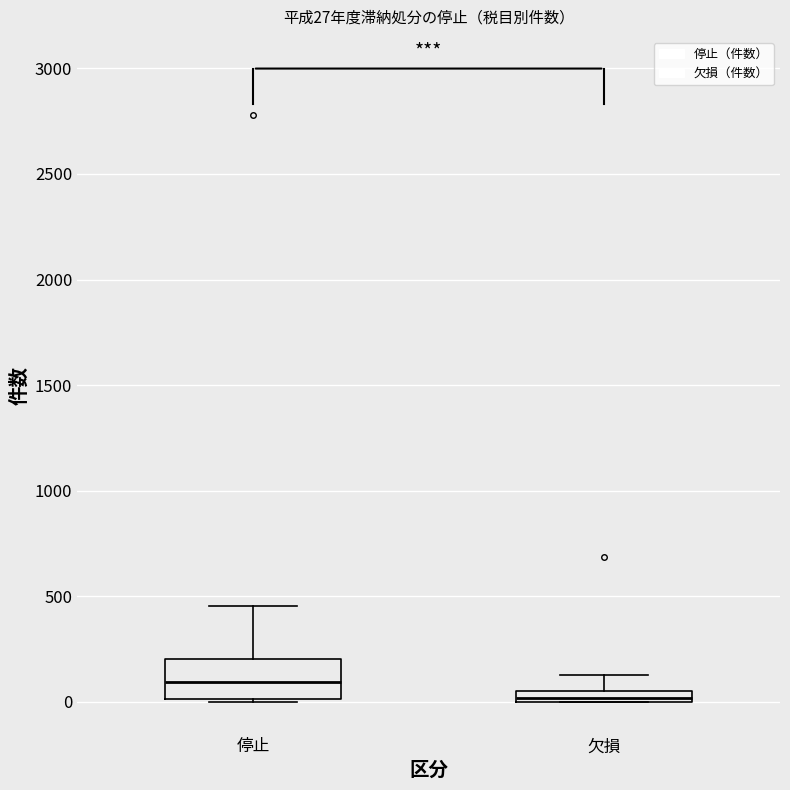

Comparing the boxes themselves (not the whiskers), which one is the tallest?

停止